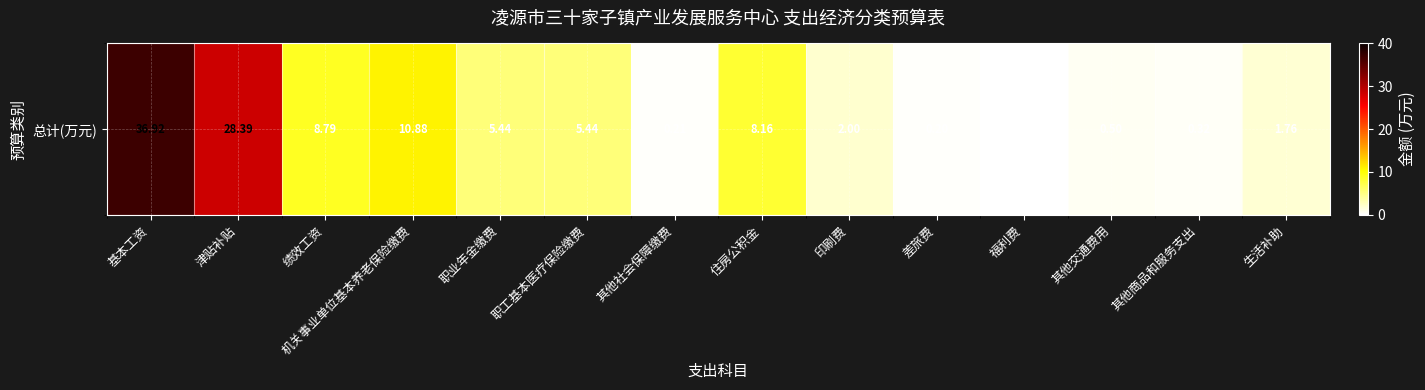

What value does the data have at 印刷费?

2.0